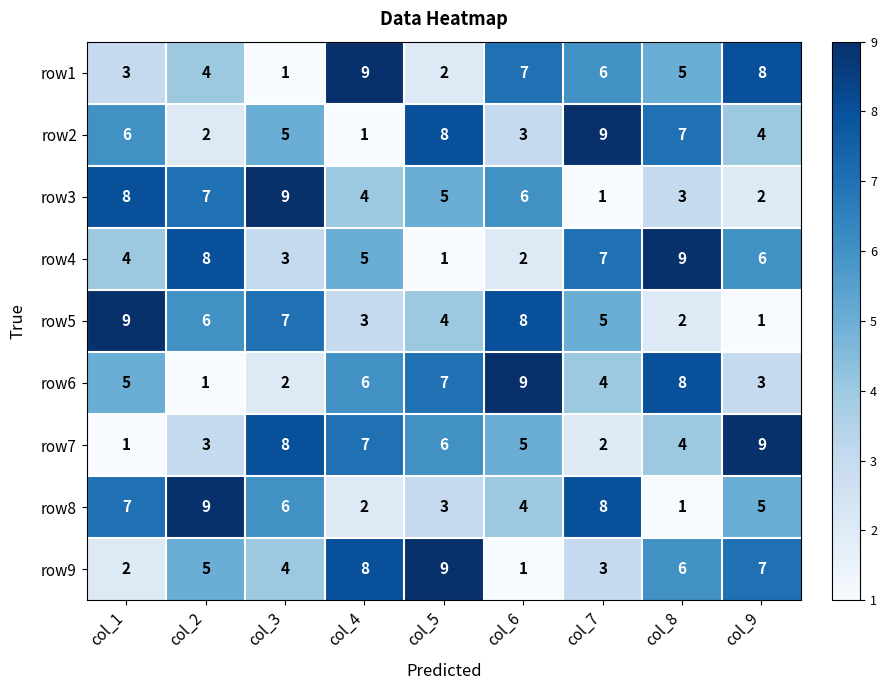

What is the spread (max minus min) of values at col_6?

8